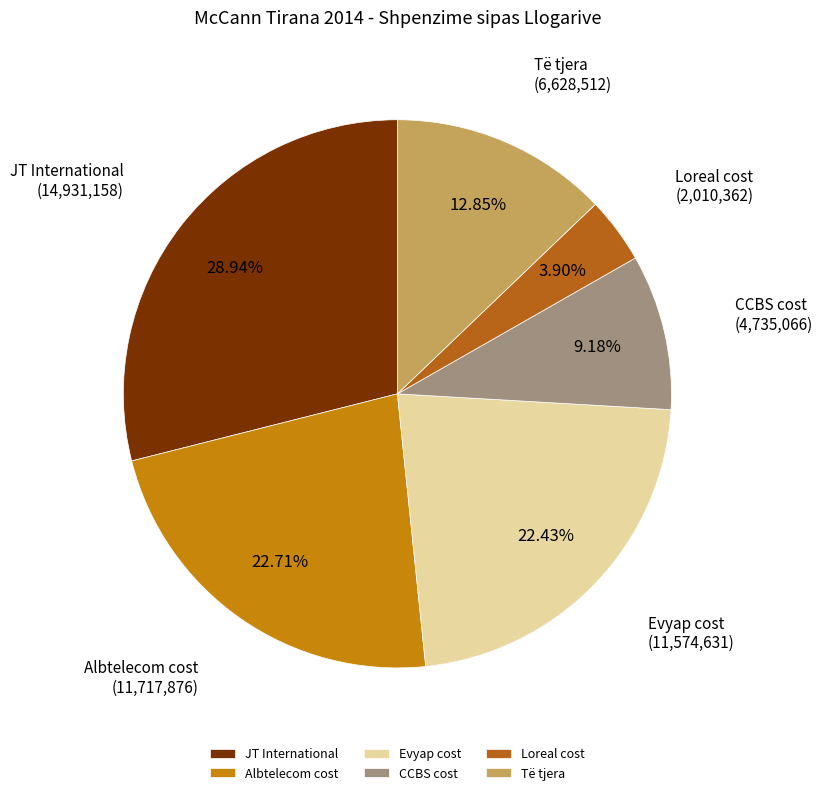

Is there any slice that represents more than half of the pie?

No